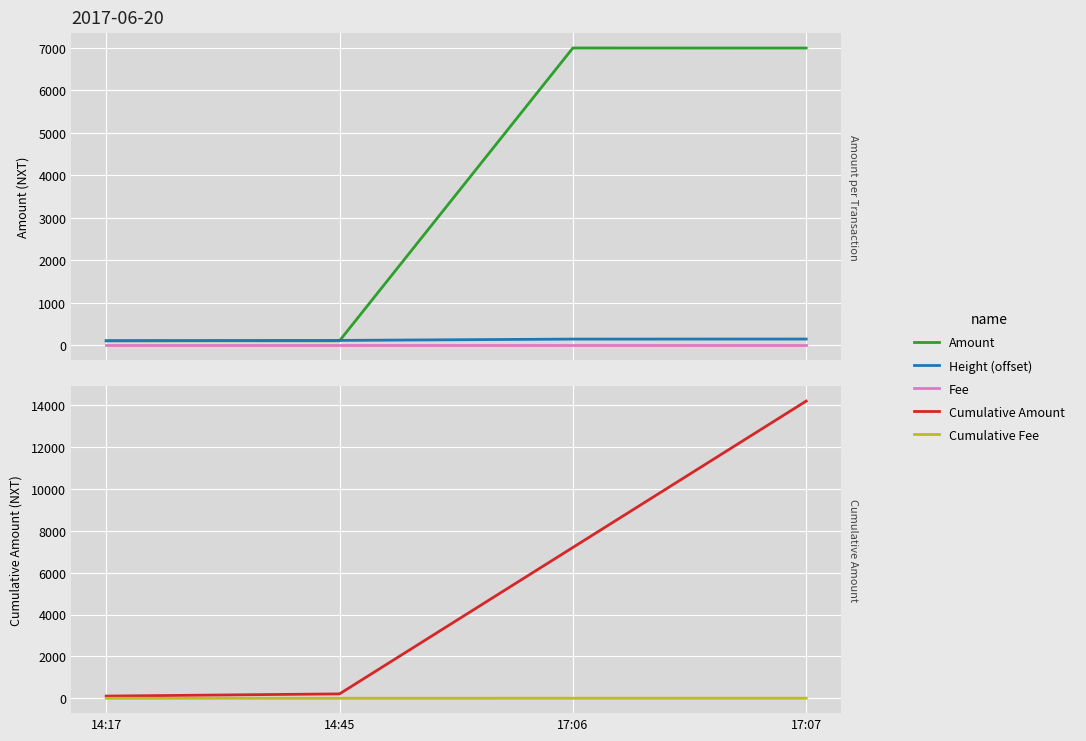

Is this an area chart (filled region under the line)?

No